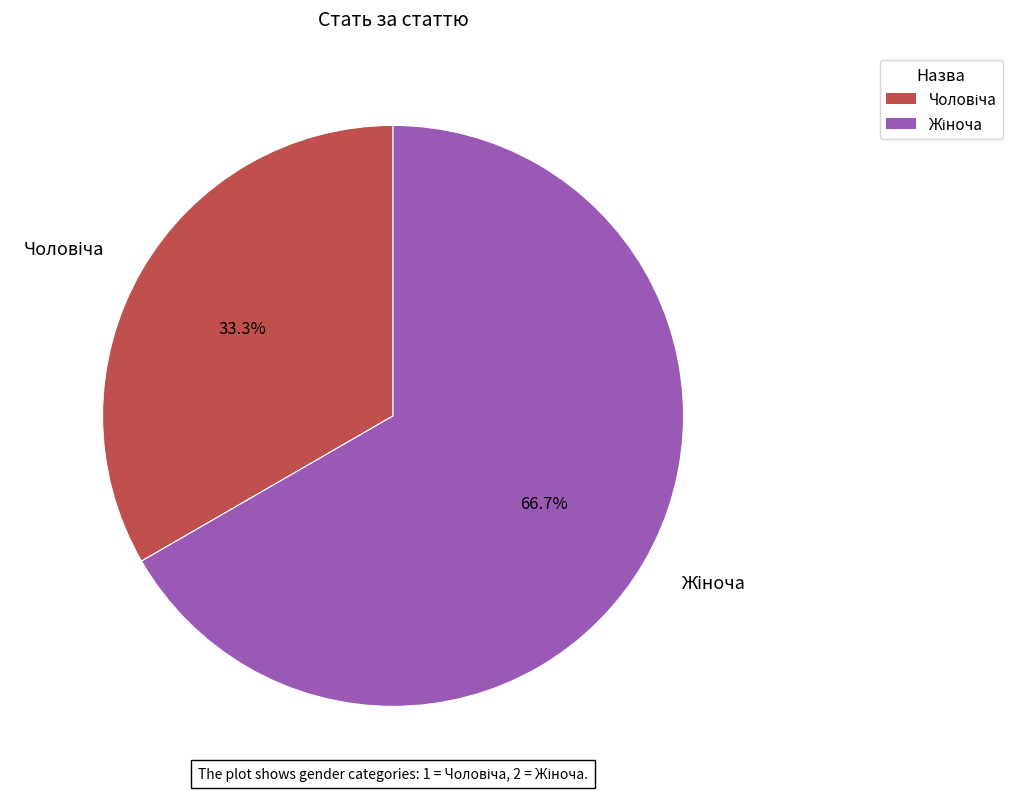

Does any single category account for the majority?

Yes